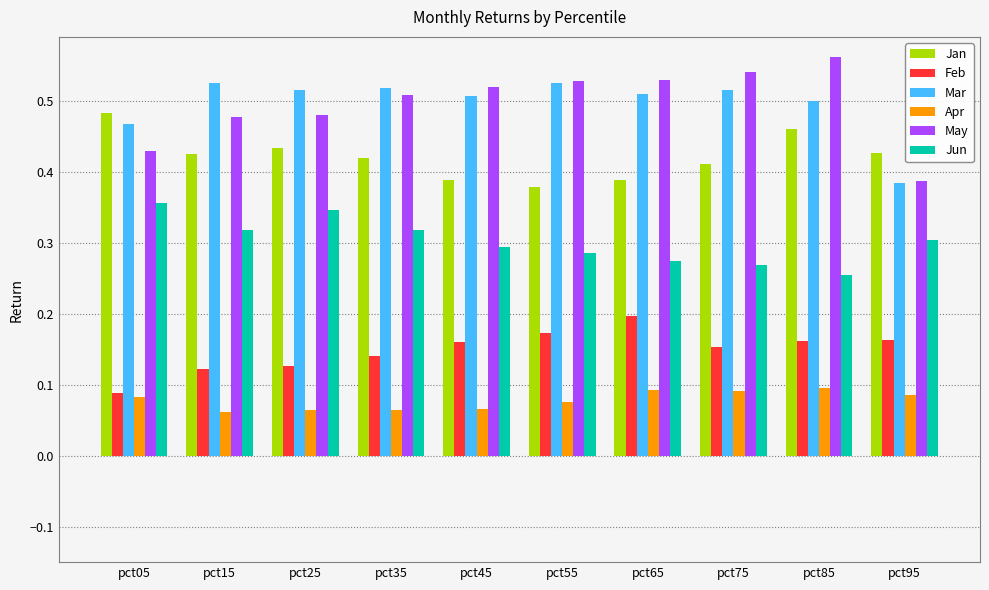

What is the sum of the Jan values at pct75 and pct15?

0.8